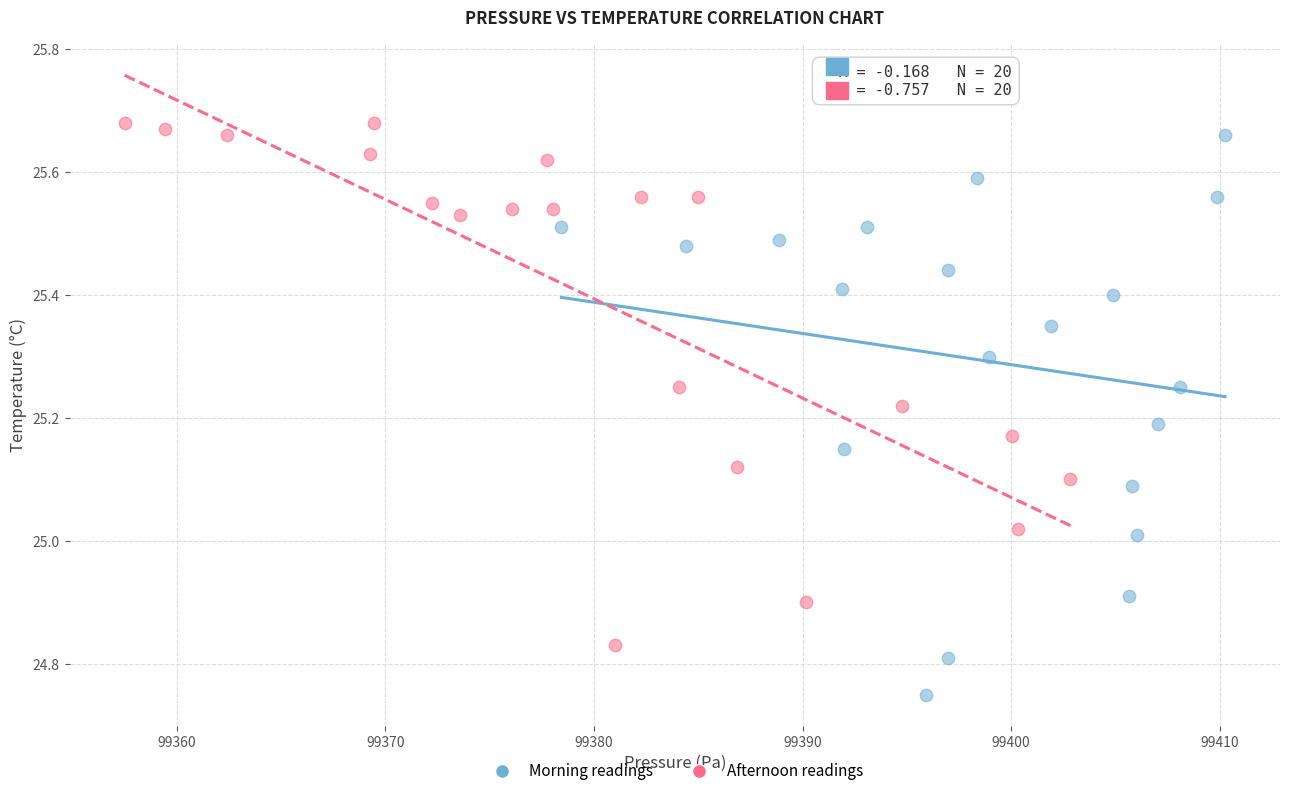

Which series reaches the minimum Y coordinate?

Morning readings